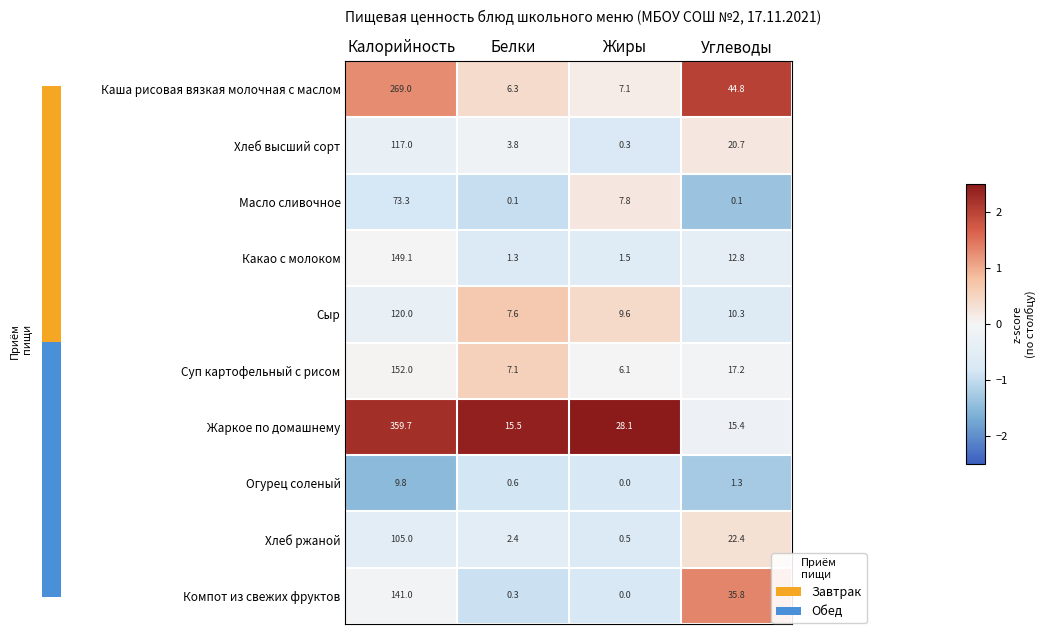

At which category is the sum across all series the highest?

Калорийность